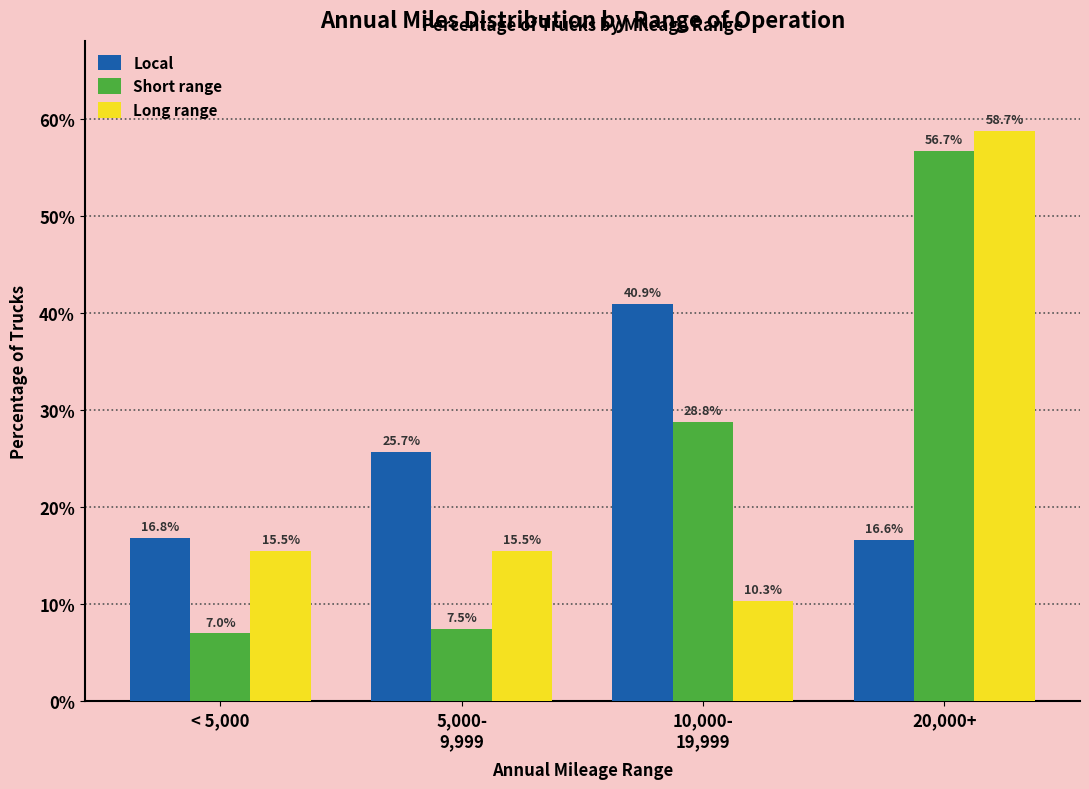

Reading left to right, list all the values displayed in this chart.

Local: 16.8	25.7	40.9	16.6
Short range: 7.0	7.5	28.8	56.7
Long range: 15.5	15.5	10.3	58.7